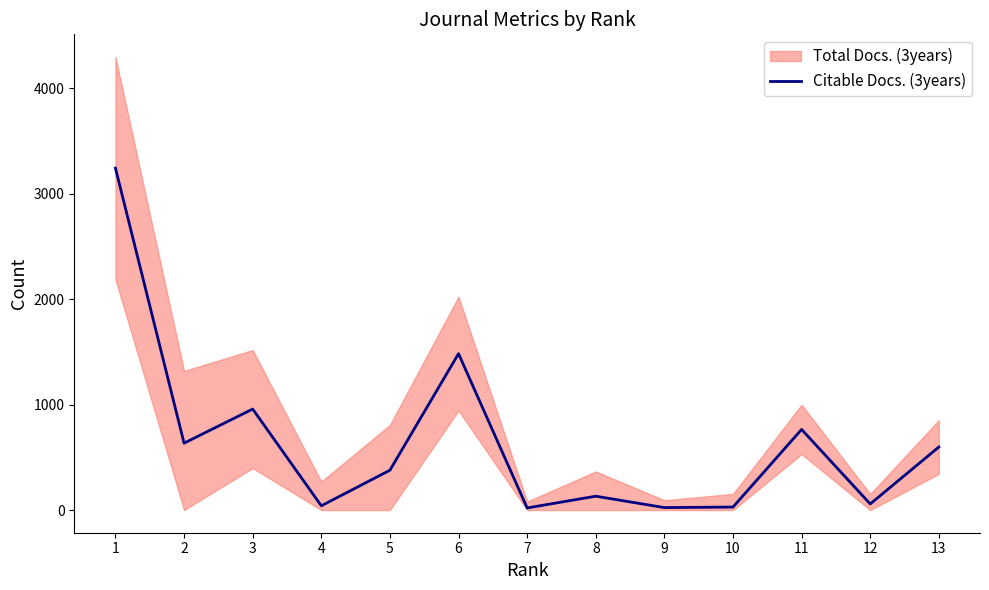

Where is the first local minimum?

2